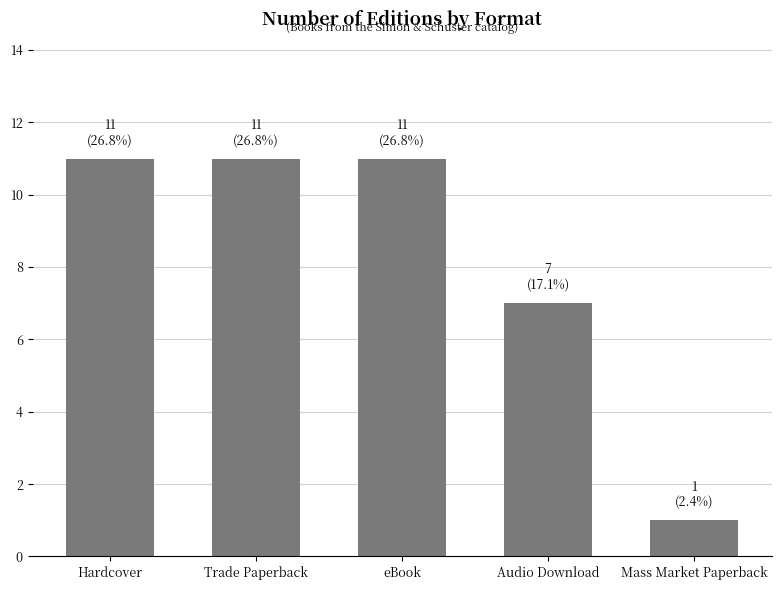

Is it true that the value at eBook is 11?

True